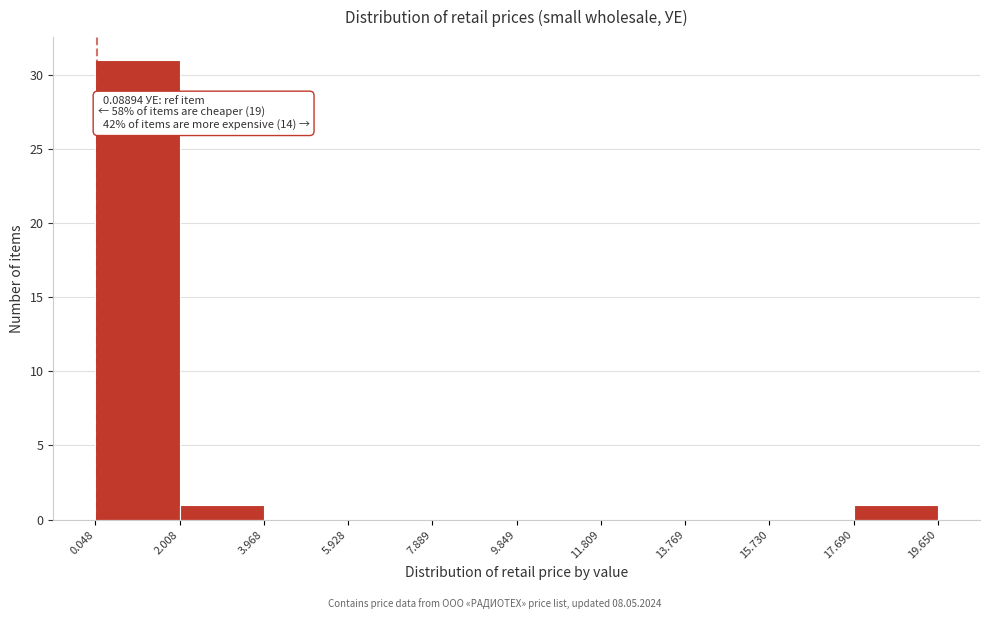

Over which range of the x-axis is the bar tallest?

0.048 to 2.008